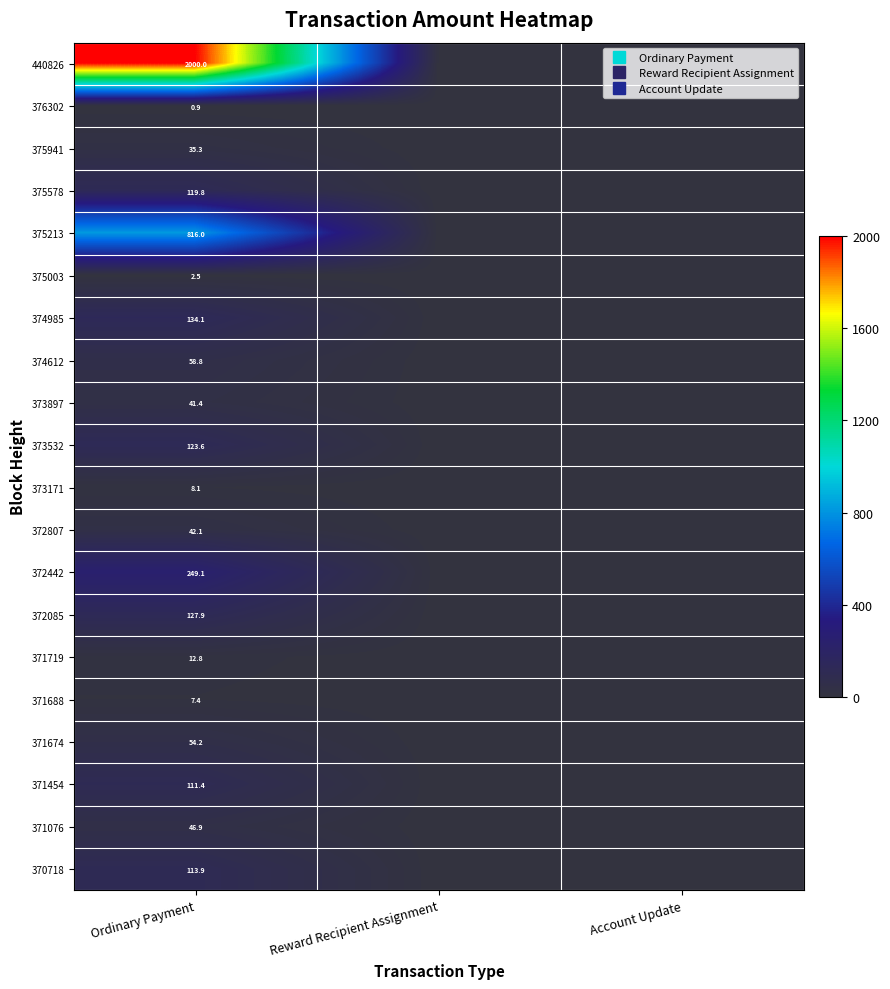

How many data points in 371719 are above 0?

1